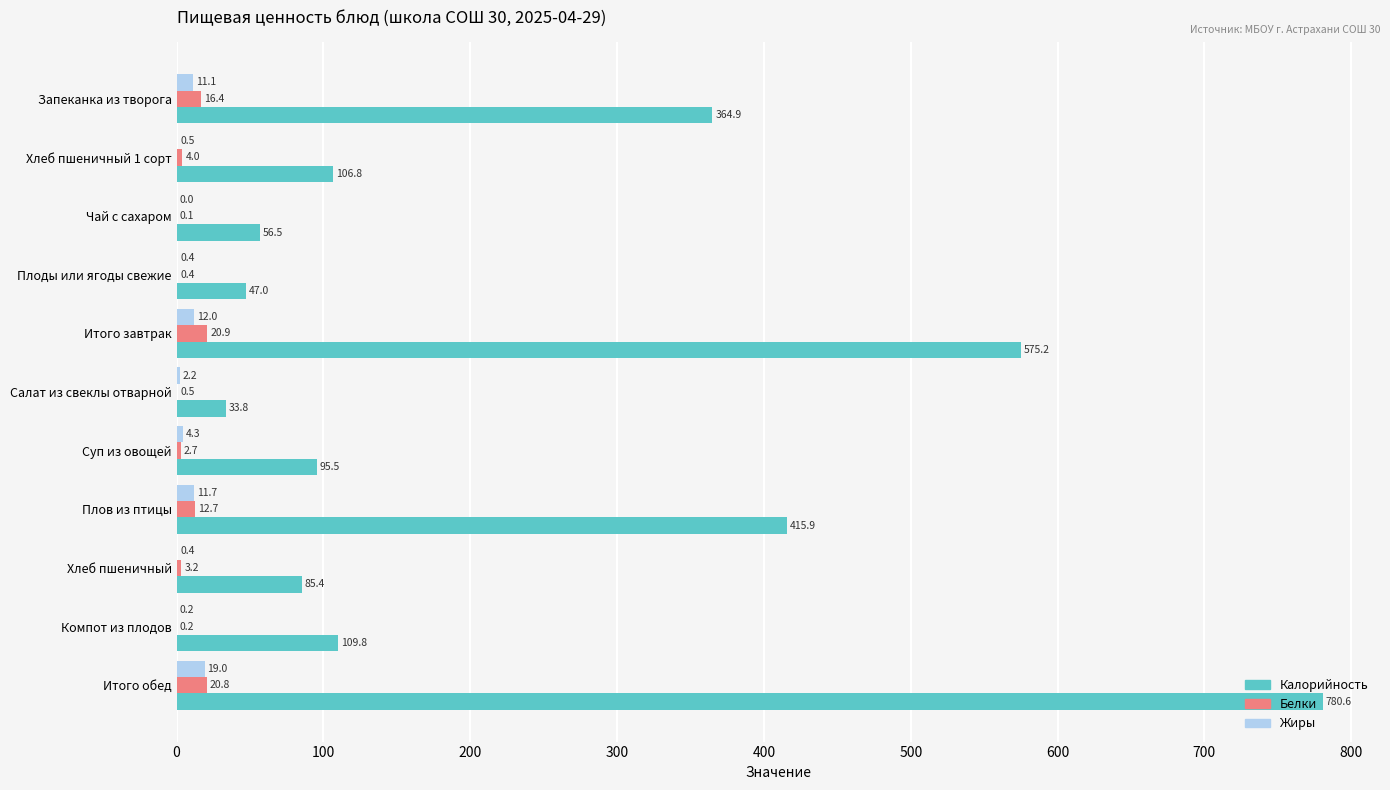

What is the sum of the Белки values at Суп из овощей and Плоды или ягоды свежие?

3.1